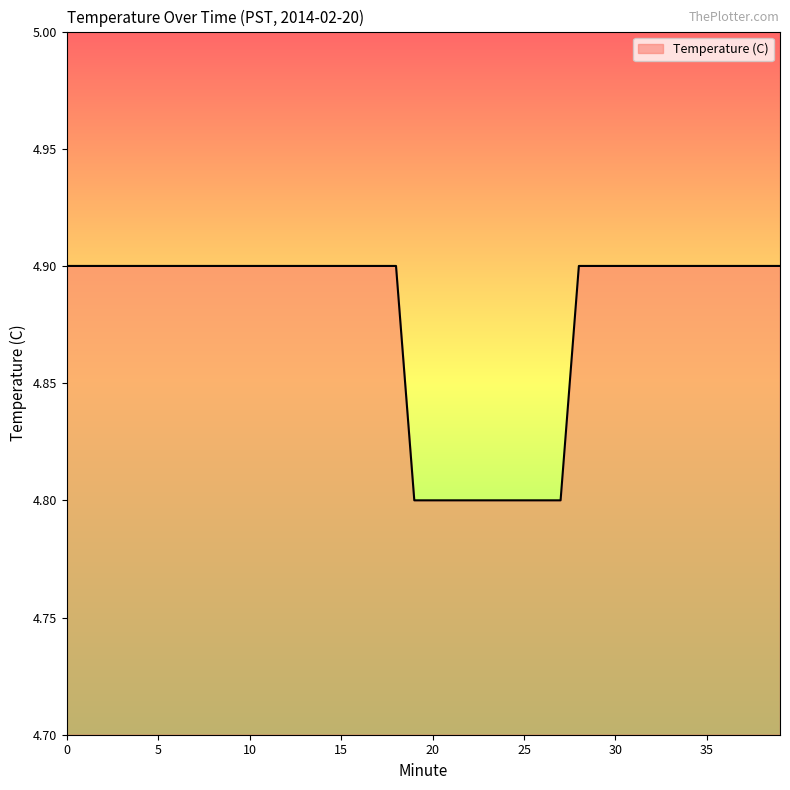

Count the number of categories in the chart.

40